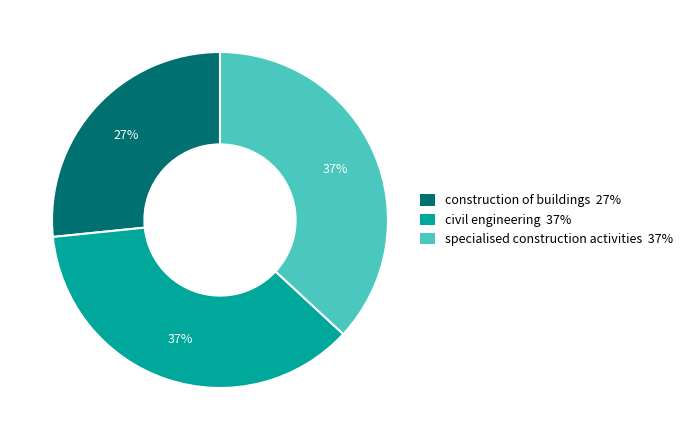

Between construction of buildings and civil engineering, which is larger?

civil engineering